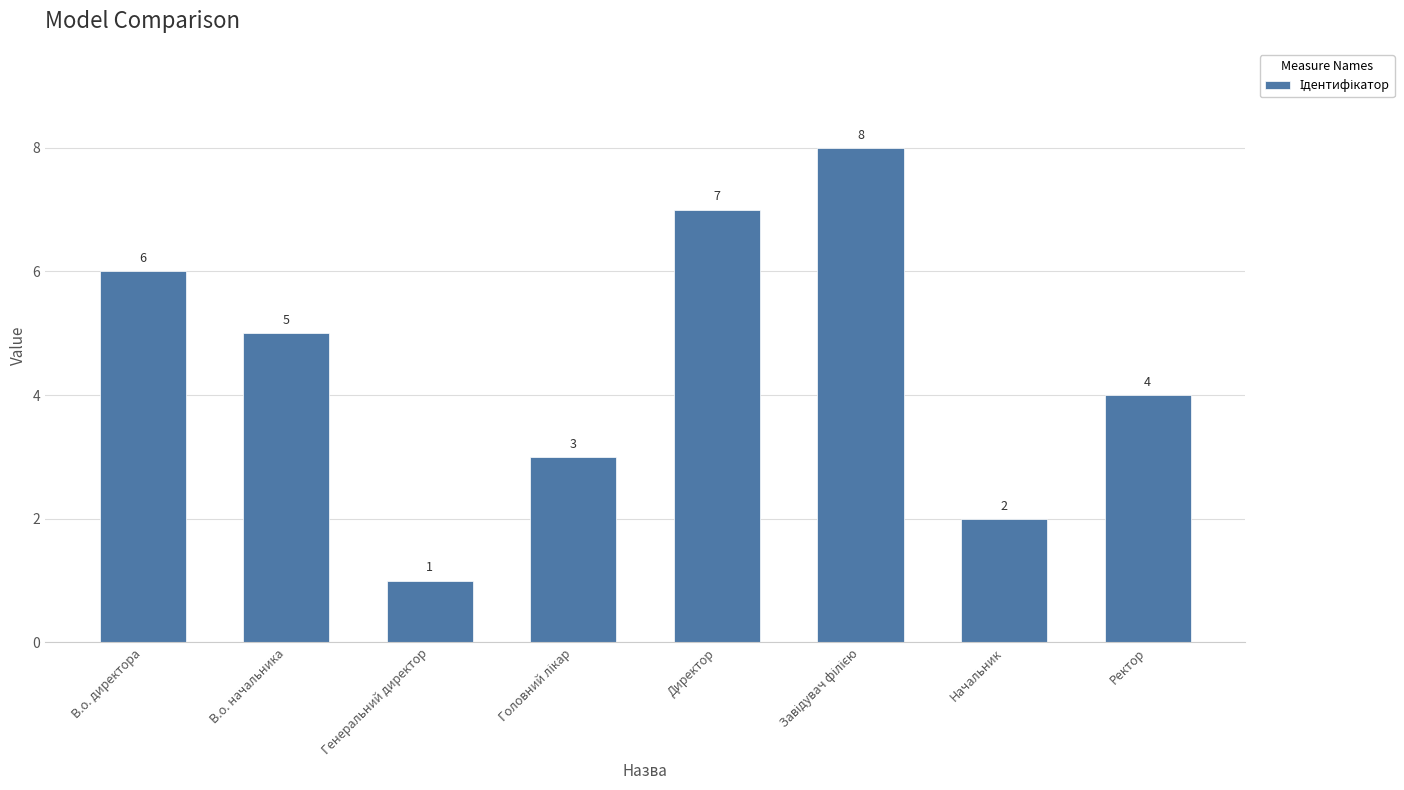

What is the change in value from В.о. начальника to Генеральний директор?

-4